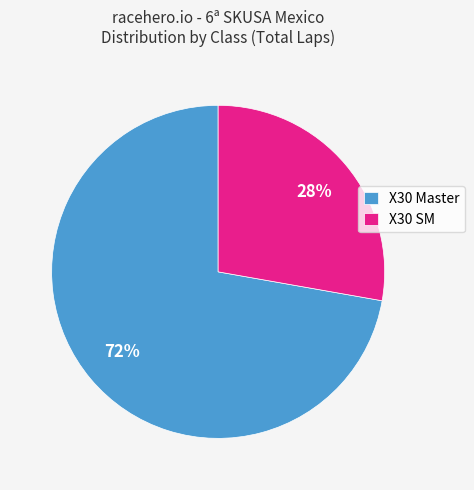

To the nearest percent, what is the difference between the X30 SM and X30 Master slice percentages?

44%